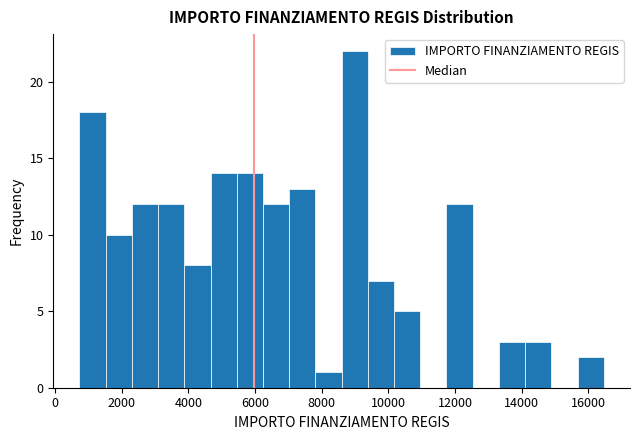

Read against the x-axis, roughly where is the centre of the tallest bar?

9000